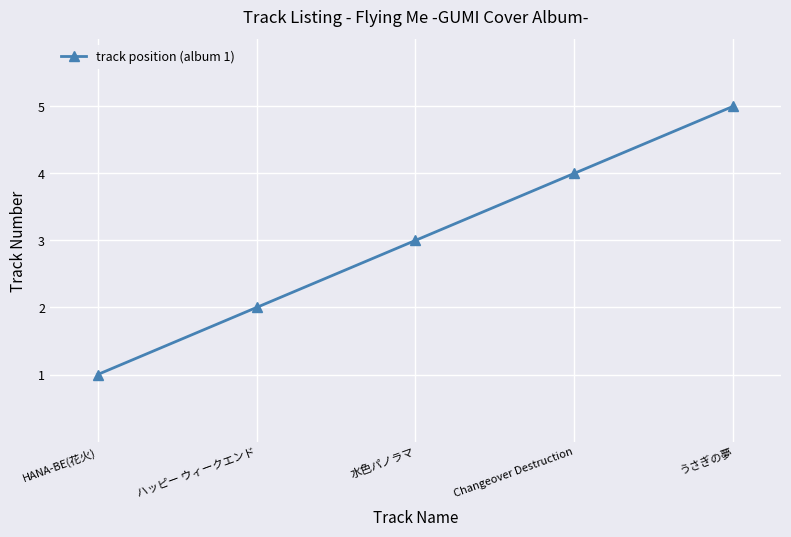

At which label is the value closest to 3?

水色パノラマ